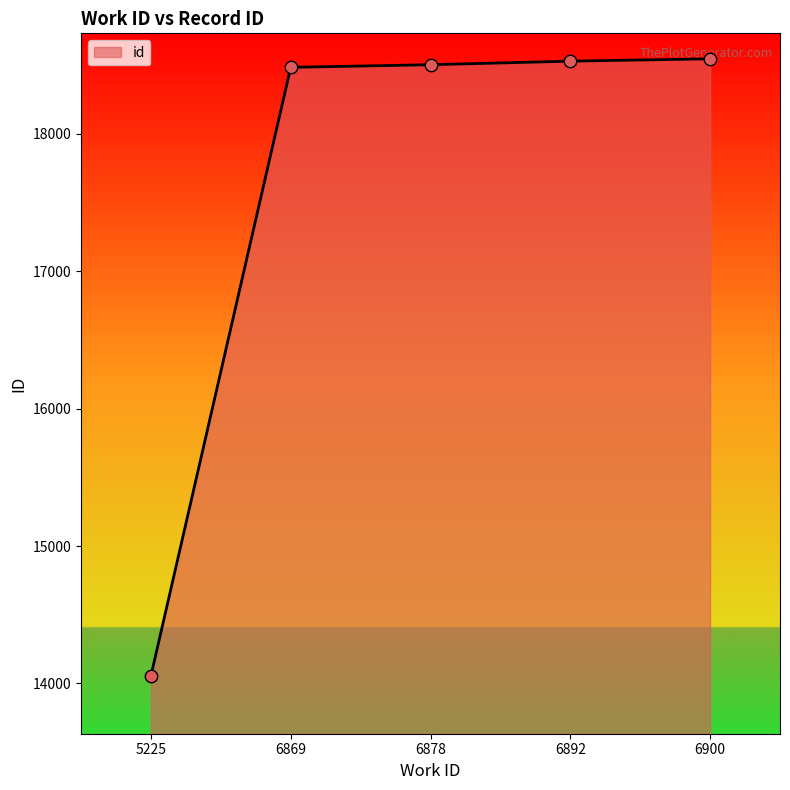

What is the change in value from 6878 to 6900?

+43